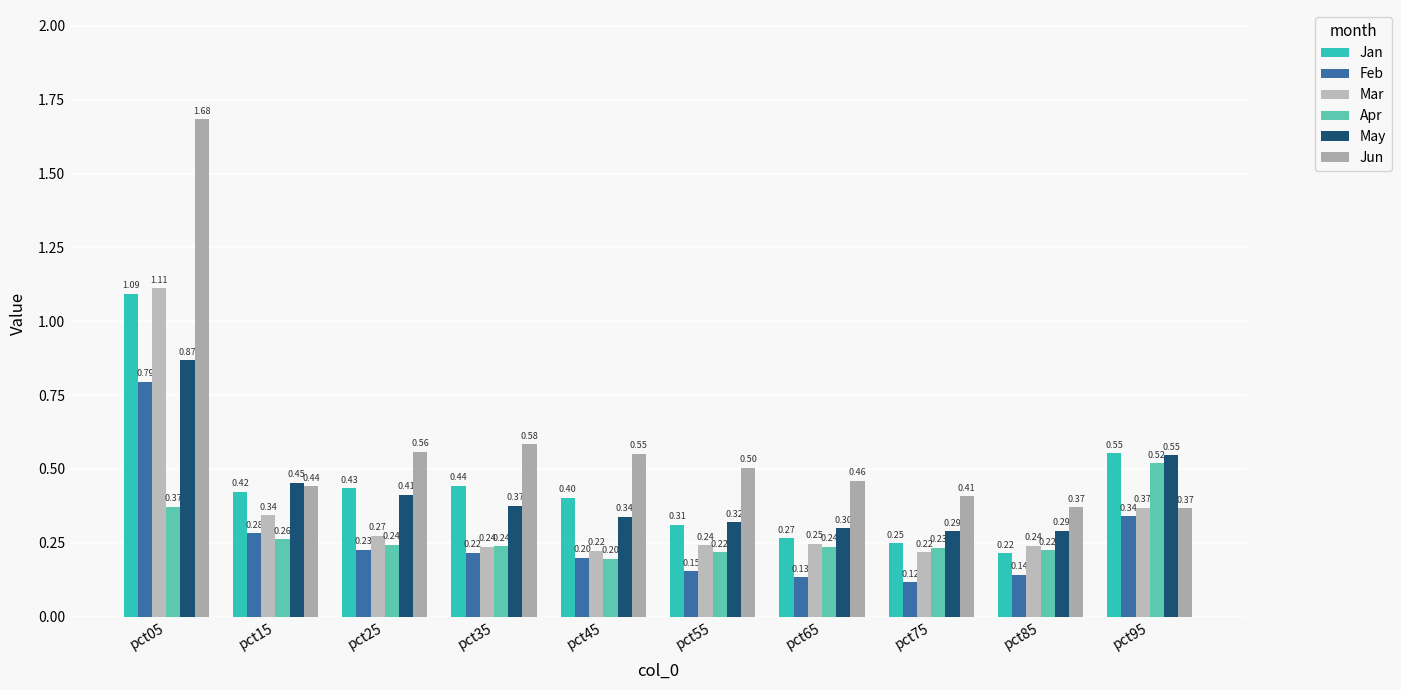

The value of Feb at pct85 is 0.1. True or false?

True